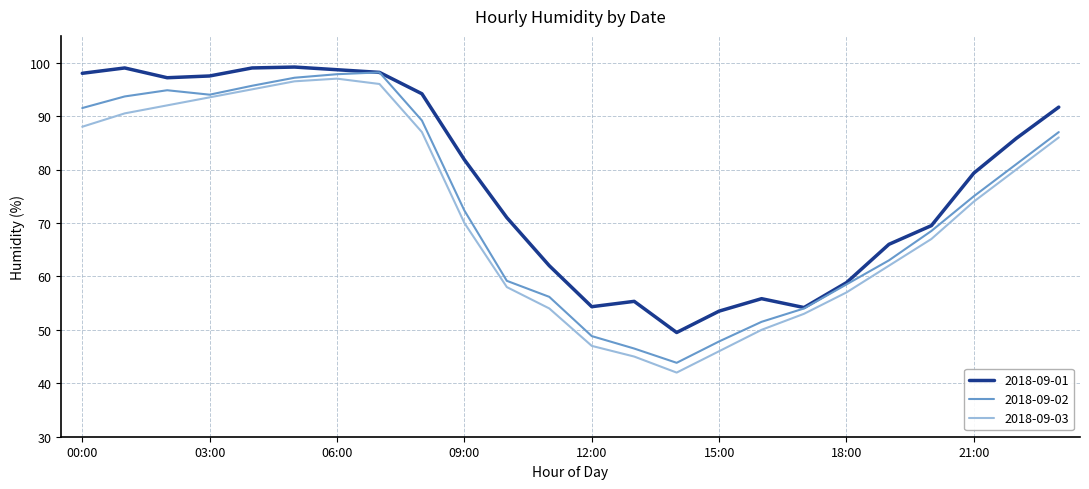

What is the highest value of the 2018-09-03 series?

97.0